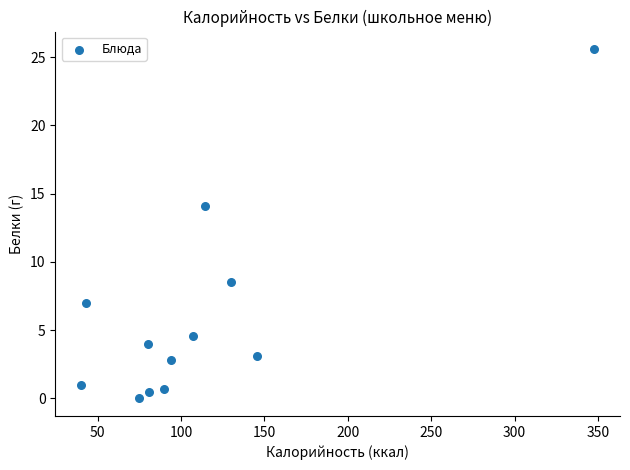

What is the range of Y values (max minus min)?

25.6